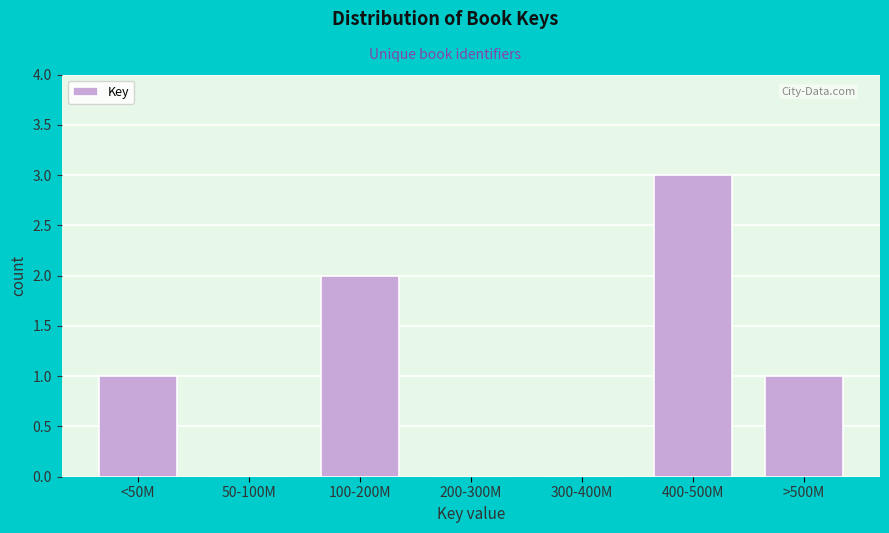

Reading left to right, transcribe all the data shown in this chart.

<50M=1	50-100M=0	100-200M=2	200-300M=0	300-400M=0	400-500M=3	>500M=1